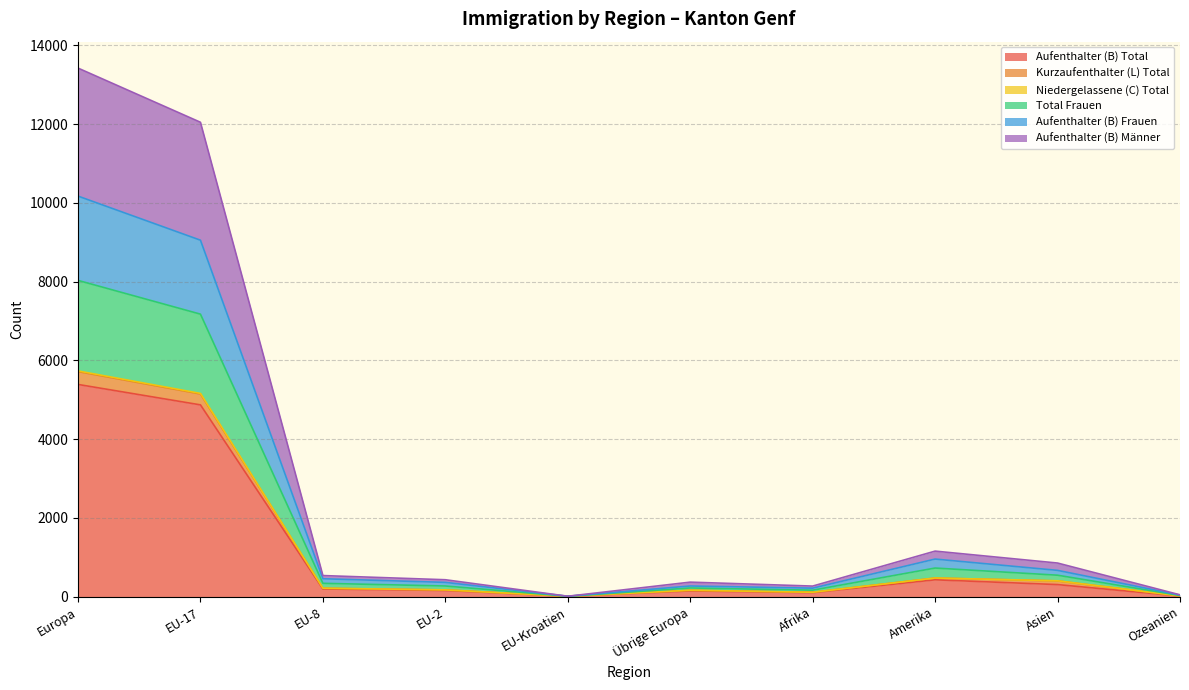

Is the value of Kurzaufenthalter (L) Total at EU-2 greater than the value of Total Frauen at EU-8?

No